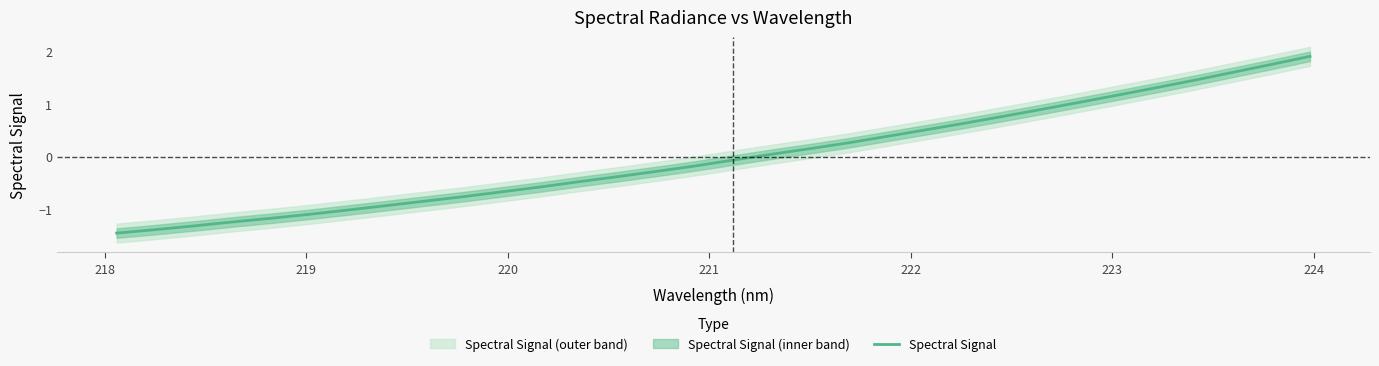

How many values are above zero?

15